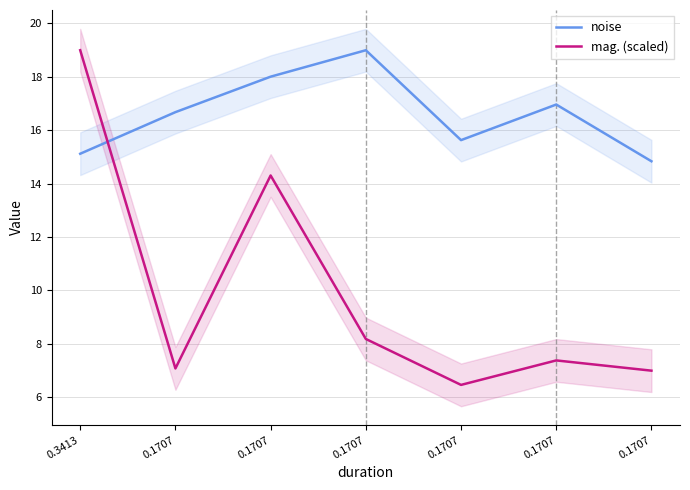

Where do noise and mag. (scaled) first cross each other?

0.3413 and 0.1707